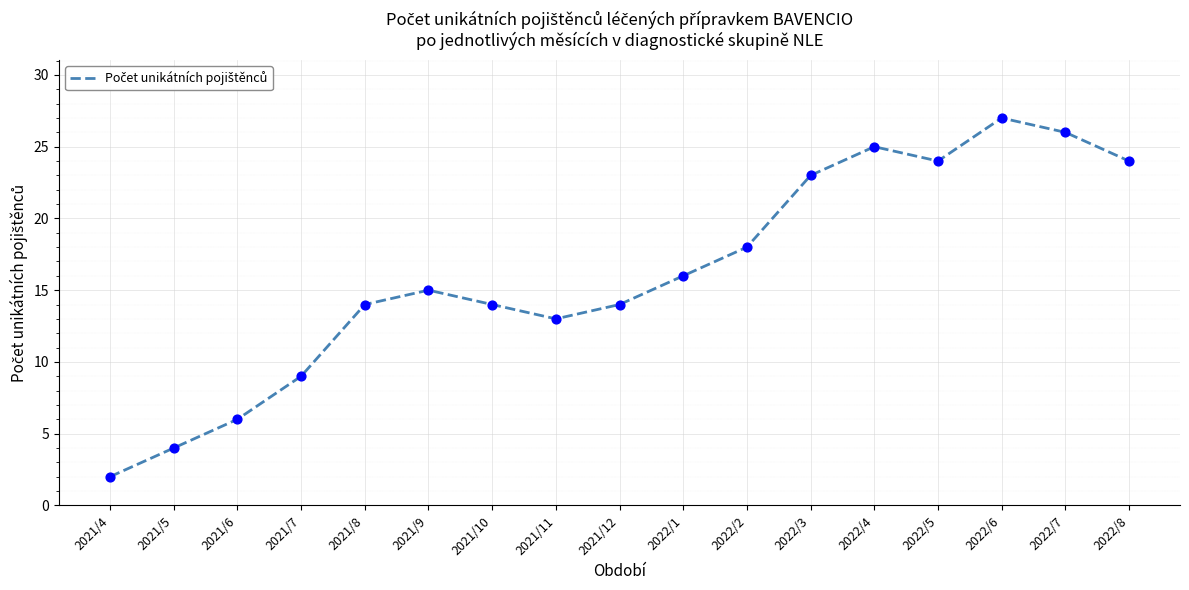

What is the change in value from 2021/8 to 2022/6?

+13